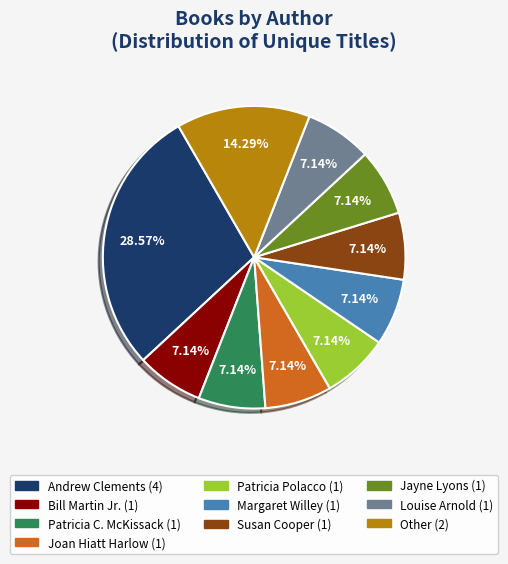

What portion of the pie excludes Patricia Polacco?

92.9%